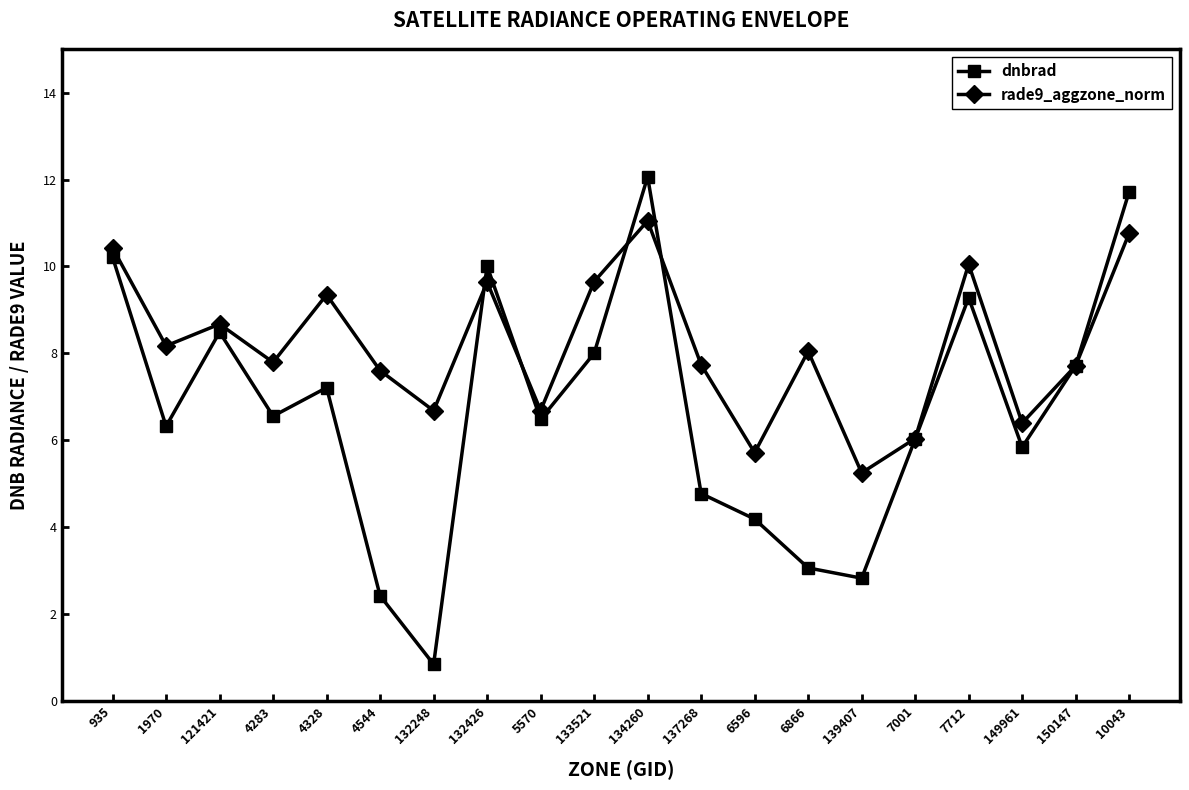

Rank the series at 4283 from lowest to highest value.

dnbrad, rade9_aggzone_norm